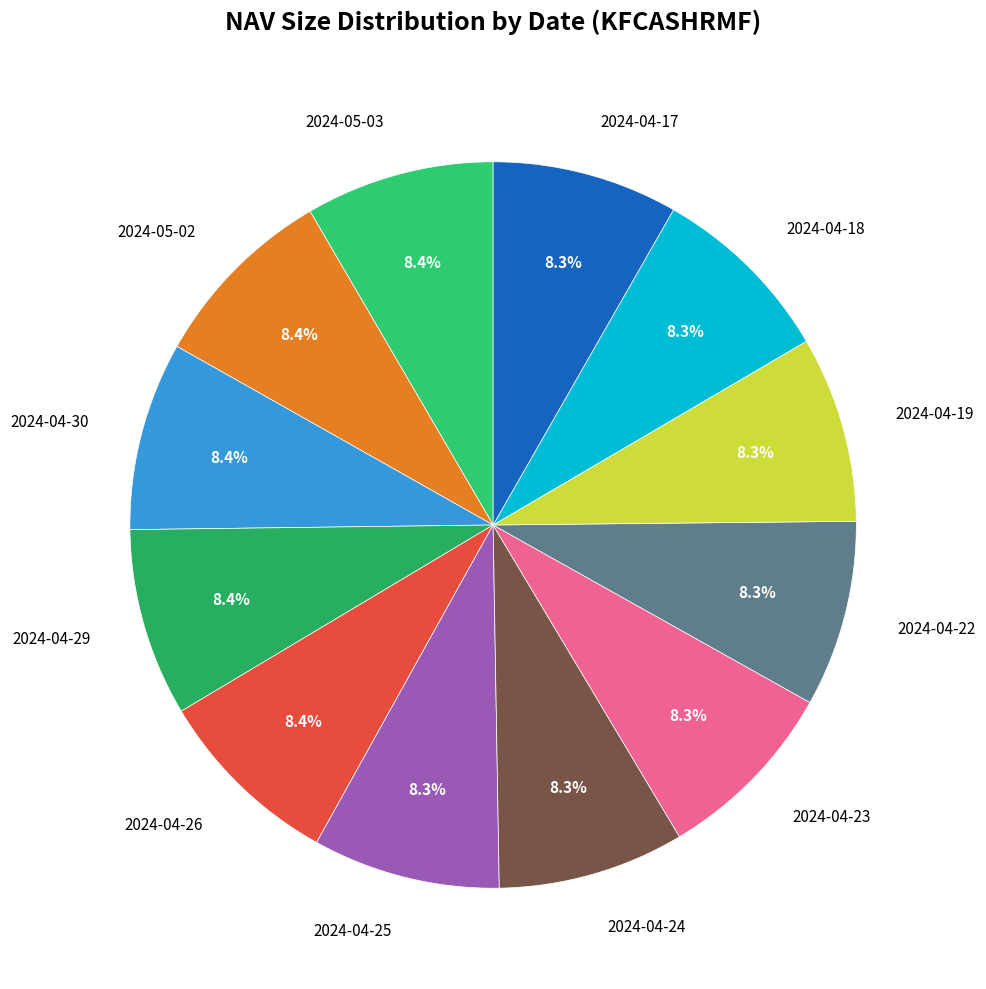

To the nearest percent, what percentage of the pie is 2024-04-25?

8%